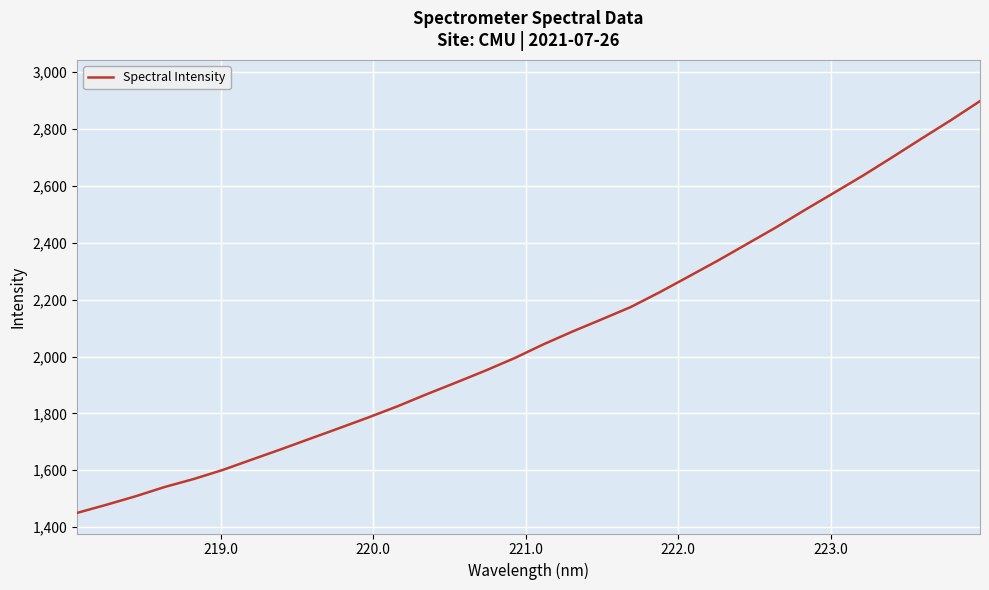

What is the minimum value shown in the chart?

1450.2